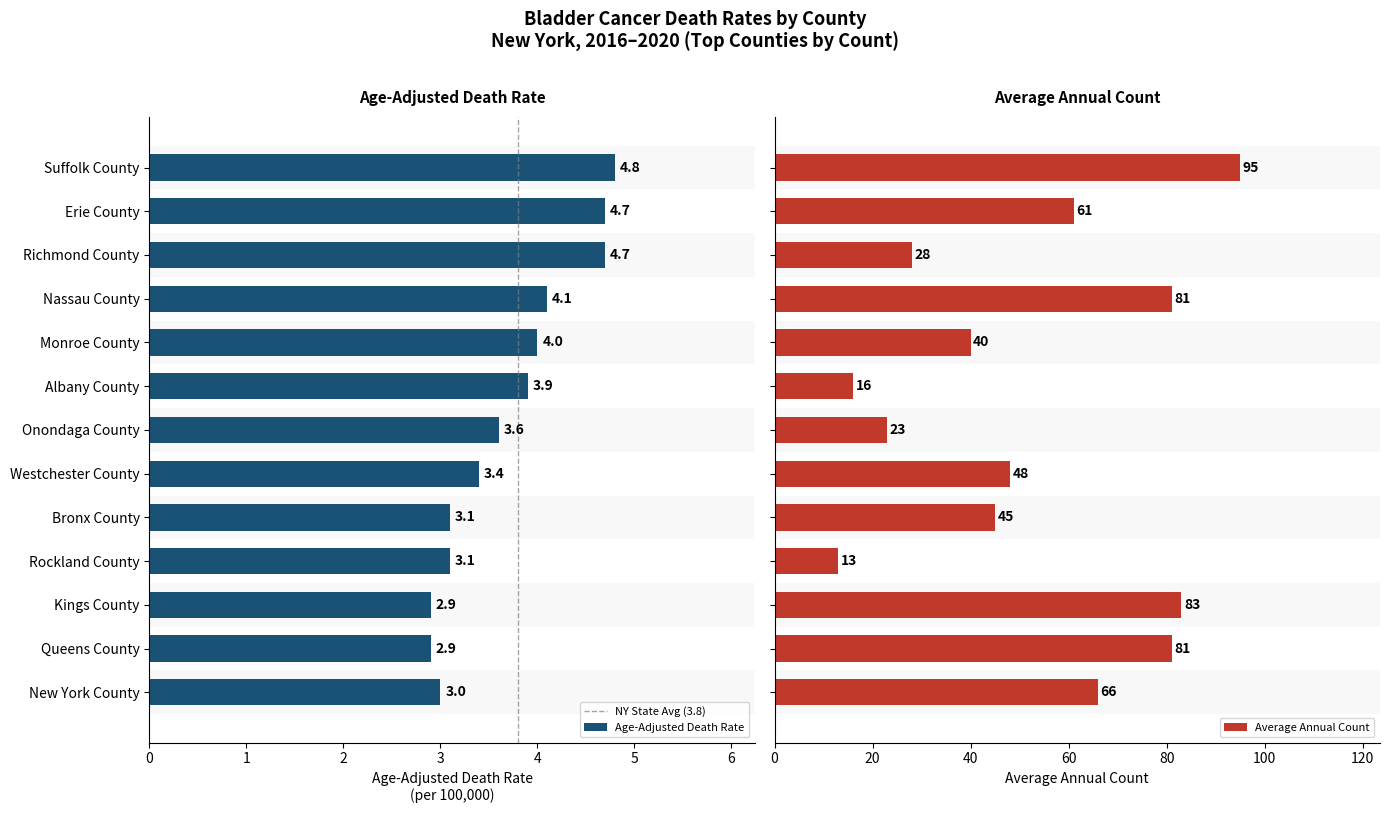

Where is Age-Adjusted Death Rate nearest to the value 3?

New York County